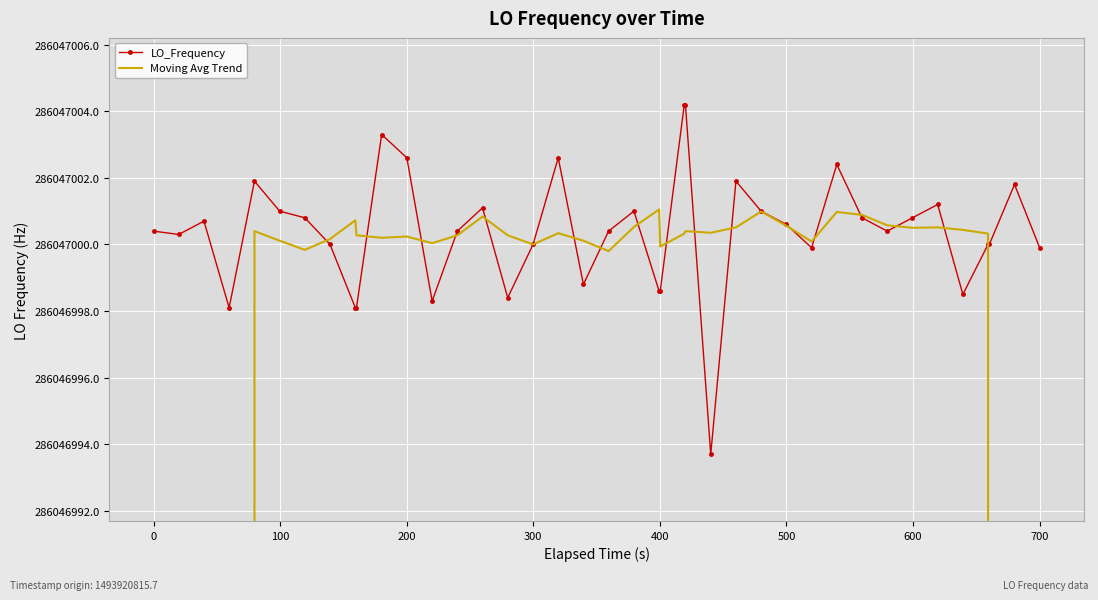

What is the sum of all Moving Avg Trend values?

10869786013.9